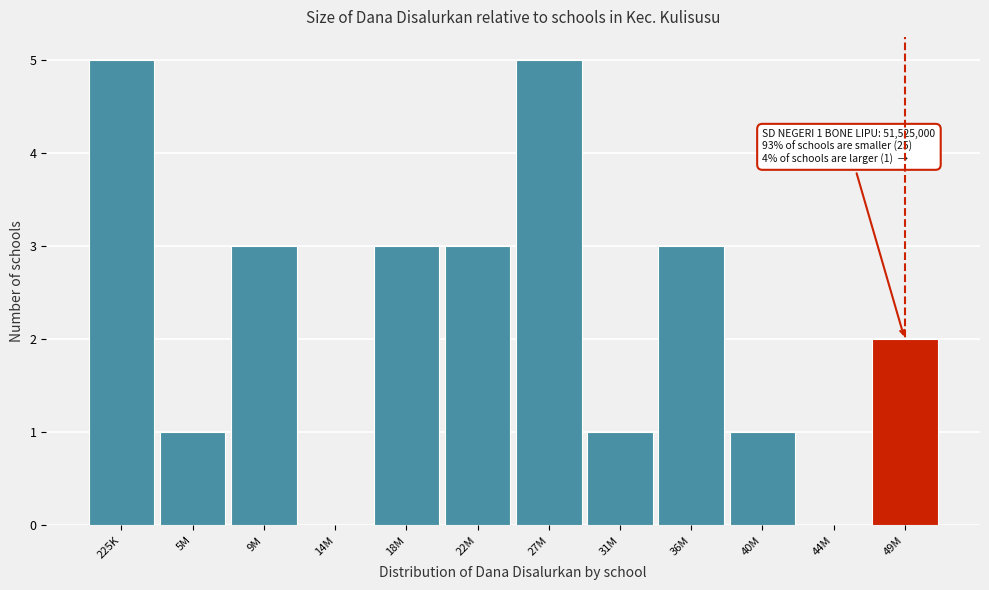

Reading left to right, what are all the values shown in this chart?

225K=5	5M=1	9M=3	14M=0	18M=3	22M=3	27M=5	31M=1	36M=3	40M=1	44M=0	49M=2